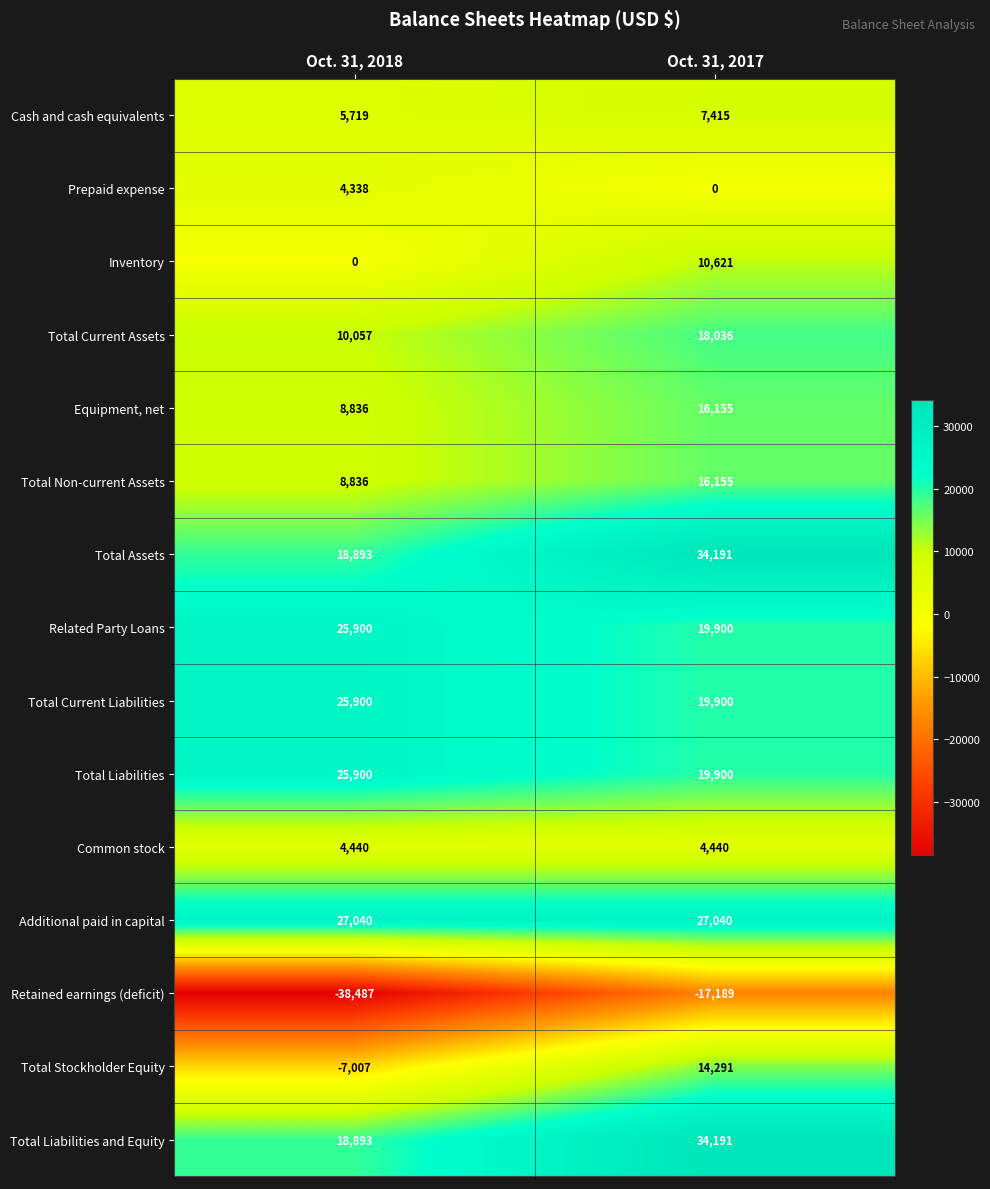

What is the difference between the maximum and minimum values in the Equipment, net series?

7319